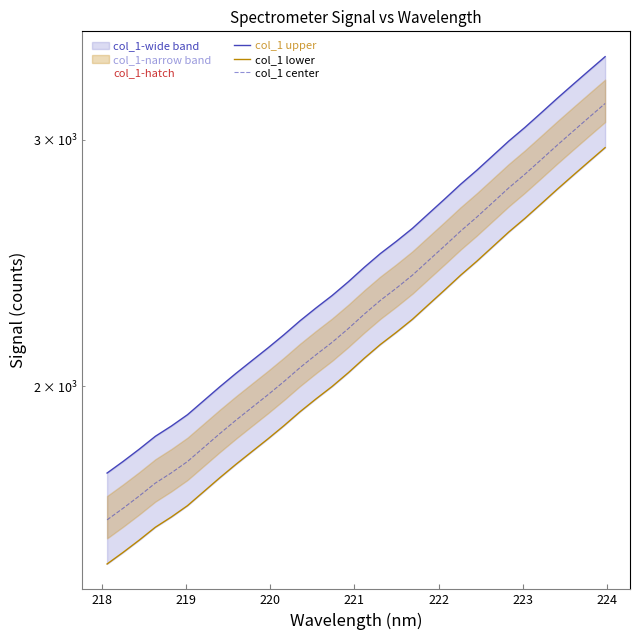

True or false: col_1 lower and col_1 center cross at least once.

False